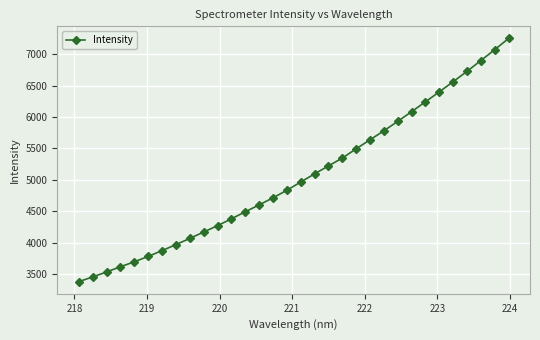

True or false: the data has more than 2 interior local peaks.

False